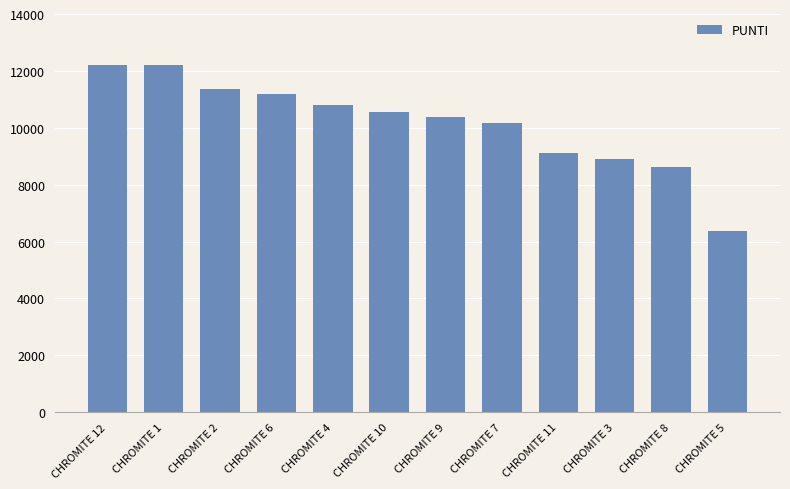

What value does the data have at CHROMITE 8, to the nearest 100?

8600